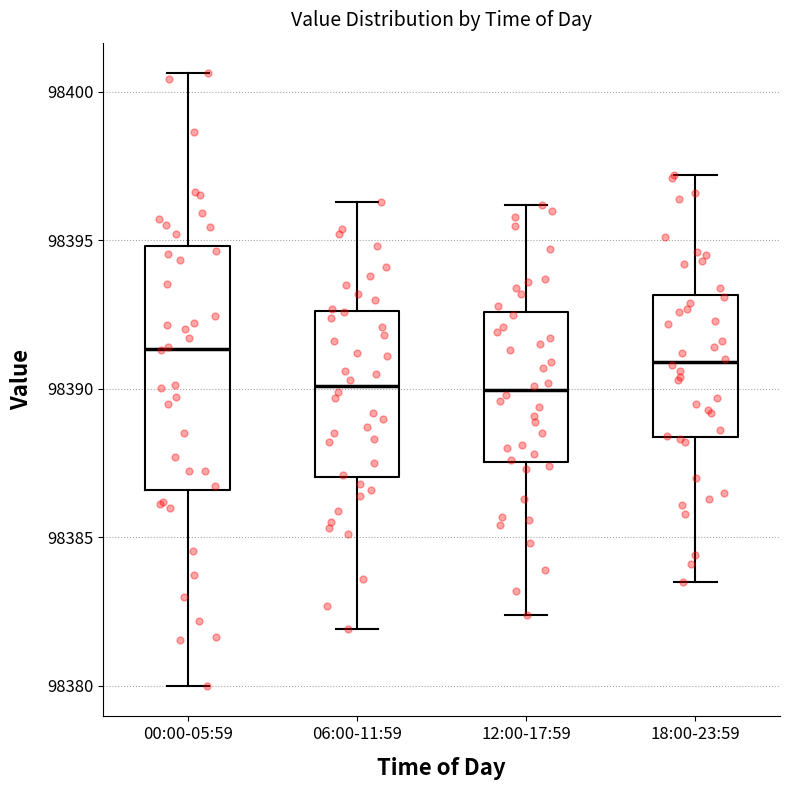

Where does the upper whisker of the box for 00:00-05:59 end on the y-axis? The values are not printed on the chart, so give them approximately, as read against the axis.

98400.5